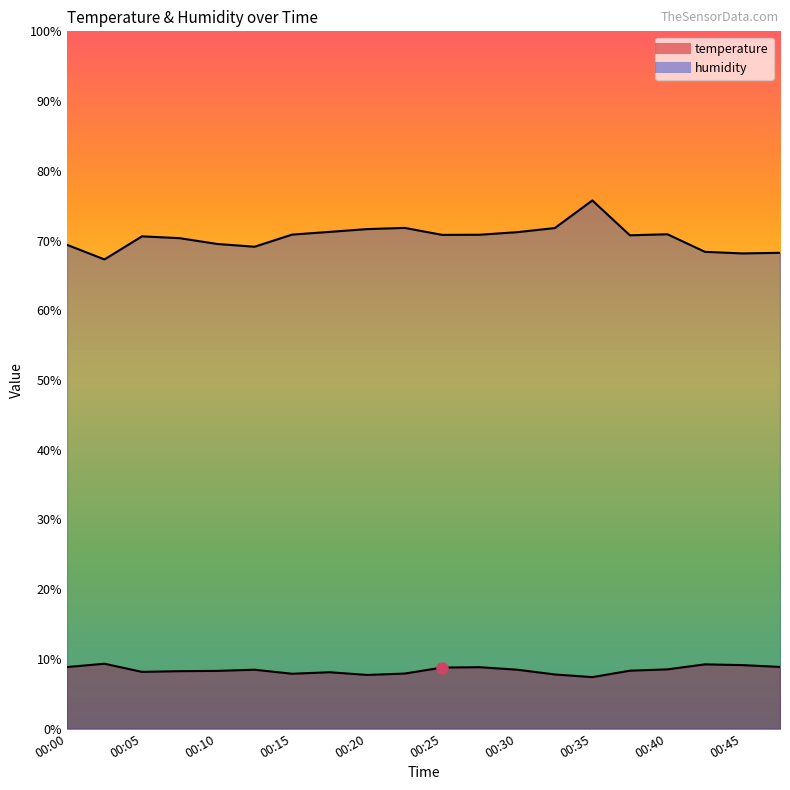

Count the number of categories in the chart.

20